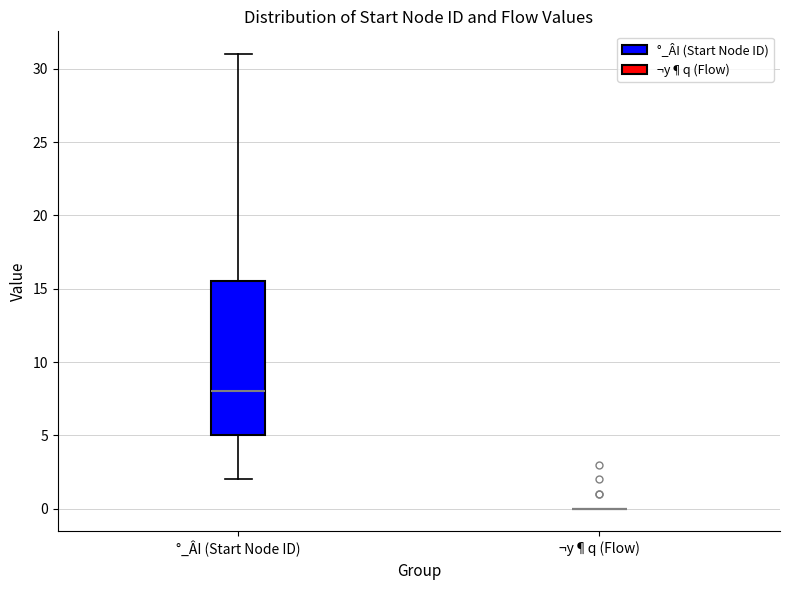

Reading left to right, read every box against the y-axis: the position of its median line, the range the box covers, and the ends of its whiskers. The values are not printed on the chart, so give them approximately, as read against the axis.

°_ÂI (Start Node ID): median 8.0, box 5.0 to 15.5, whiskers 2.0 to 31.0
¬y¶q (Flow): box collapsed to a line at 0.0, whiskers 0.0 to 0.0